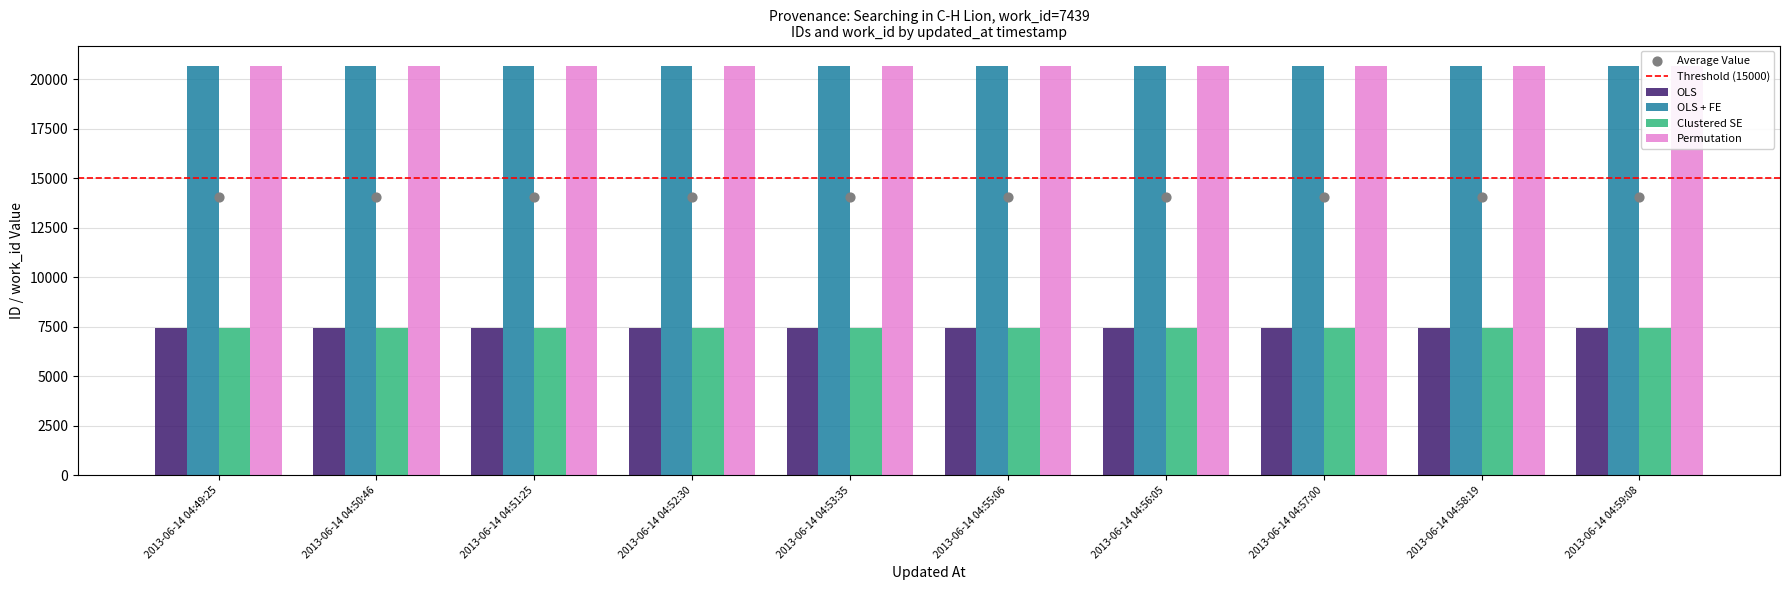

Which series has the largest total across all categories?

OLS + FE